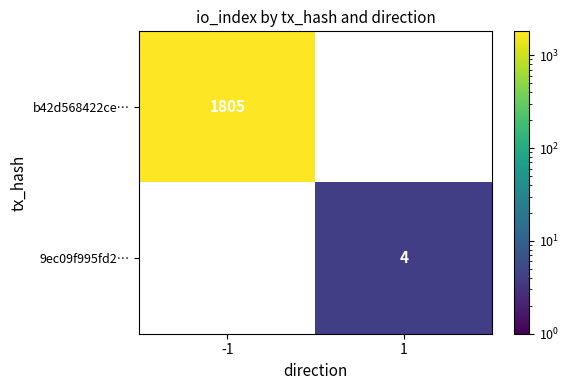

The b42d568422ce… series shows 570 at -1. True or false?

False